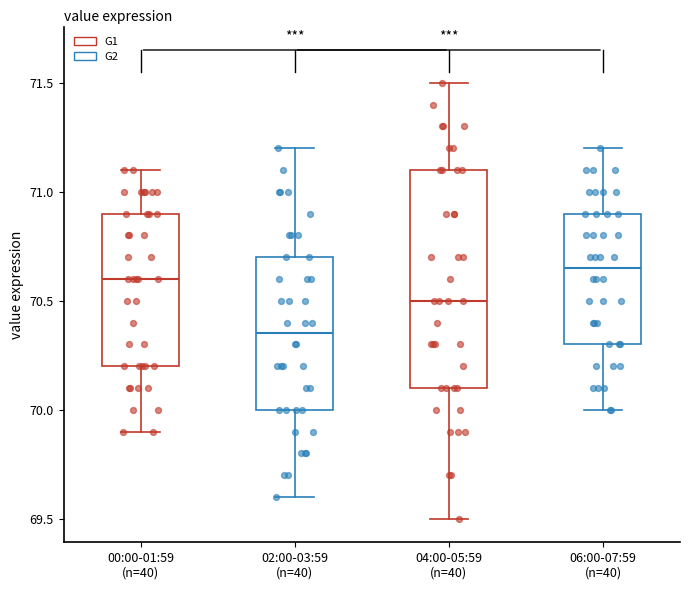

Which box's median line is the lowest?

02:00-03:59 (n=40)